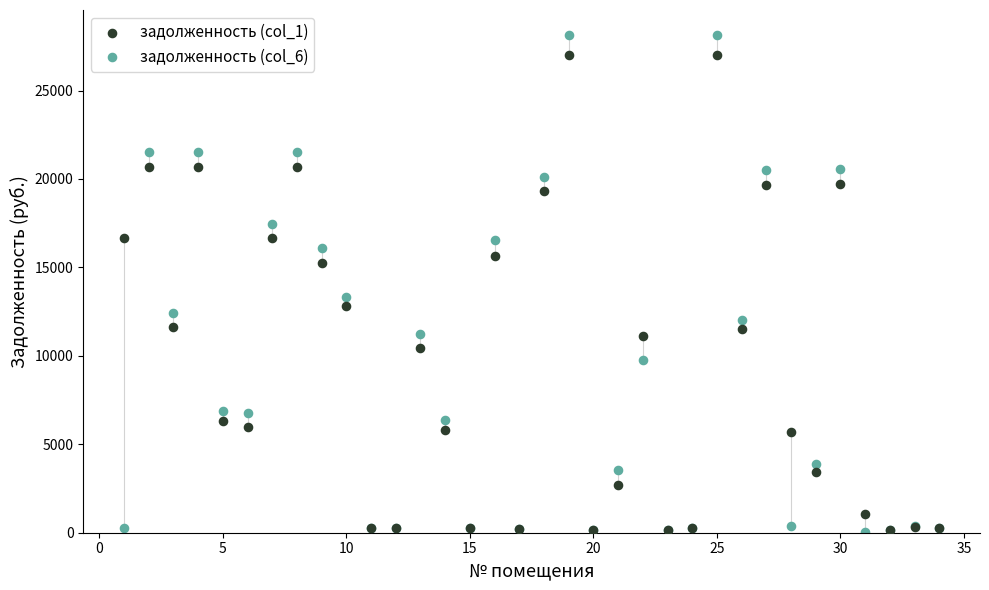

Which series contains the highest Y value?

задолженность (col_6)